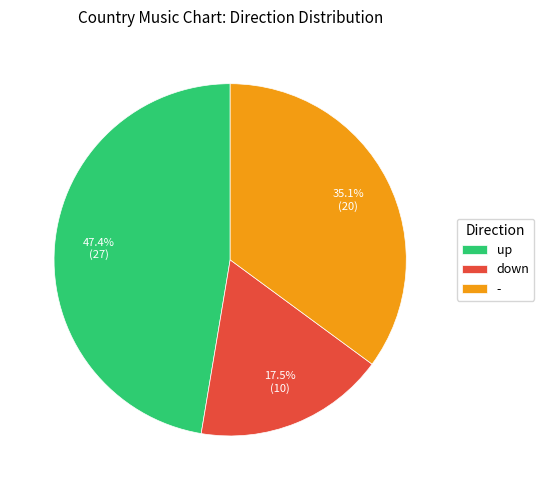

To the nearest percent, what portion does - represent?

35%